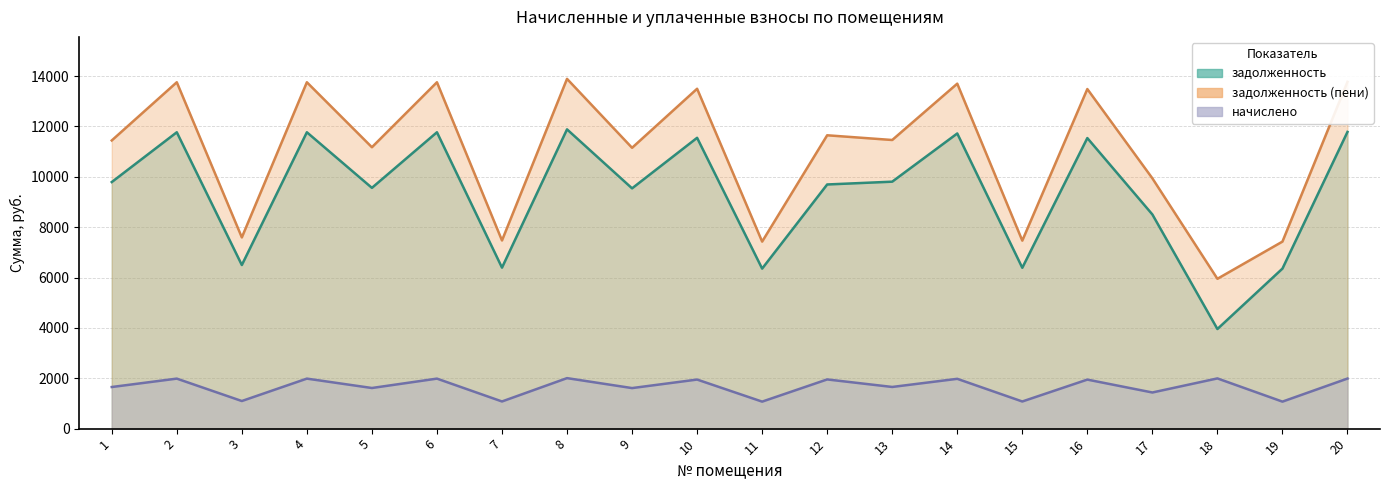

The задолженность (пени) series shows 6565.2 at 1. True or false?

False